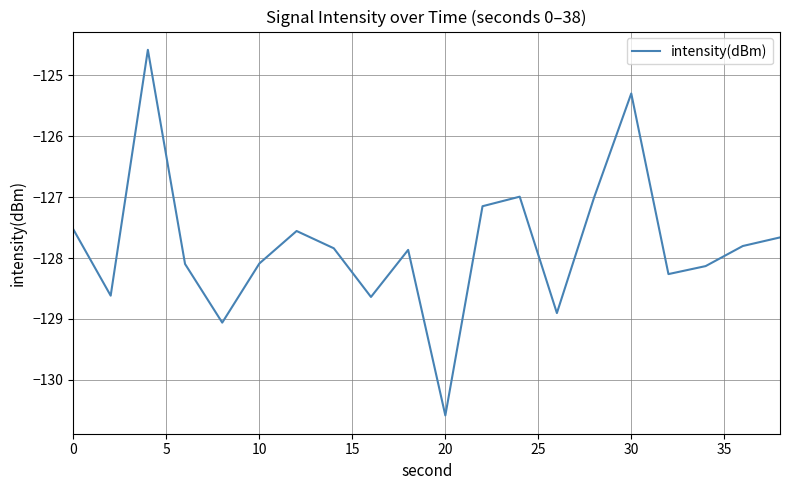

What is the difference between the maximum and minimum values?

6.0